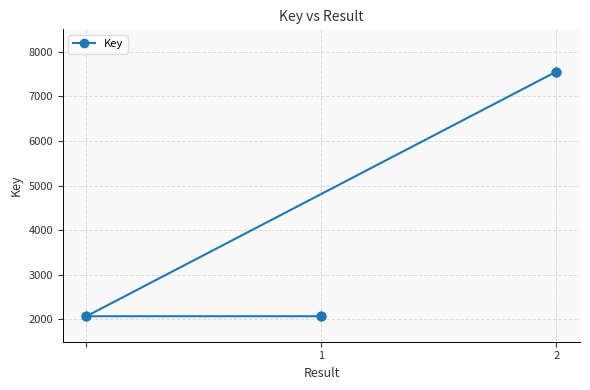

Which has a higher value, 1 or 2?

2